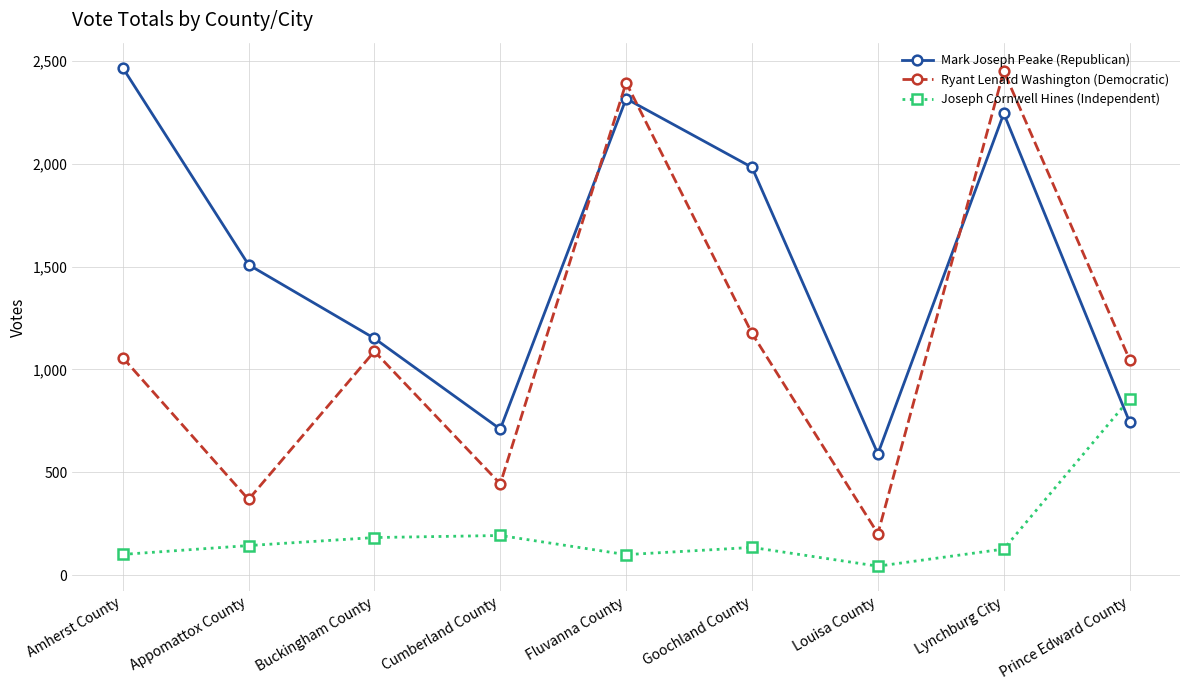

At which label is Joseph Cornwell Hines (Independent) closest to 450?

Cumberland County